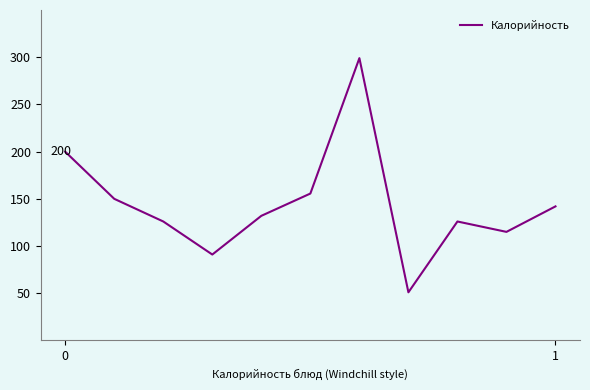

What is the maximum value shown in the chart?

299.0